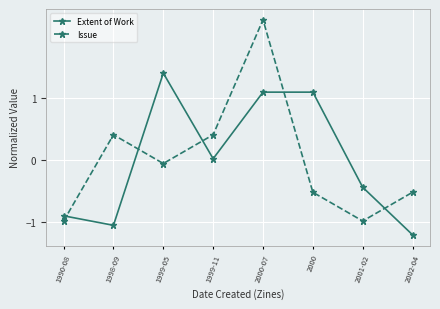

How many values in the Issue series exceed 0?

3